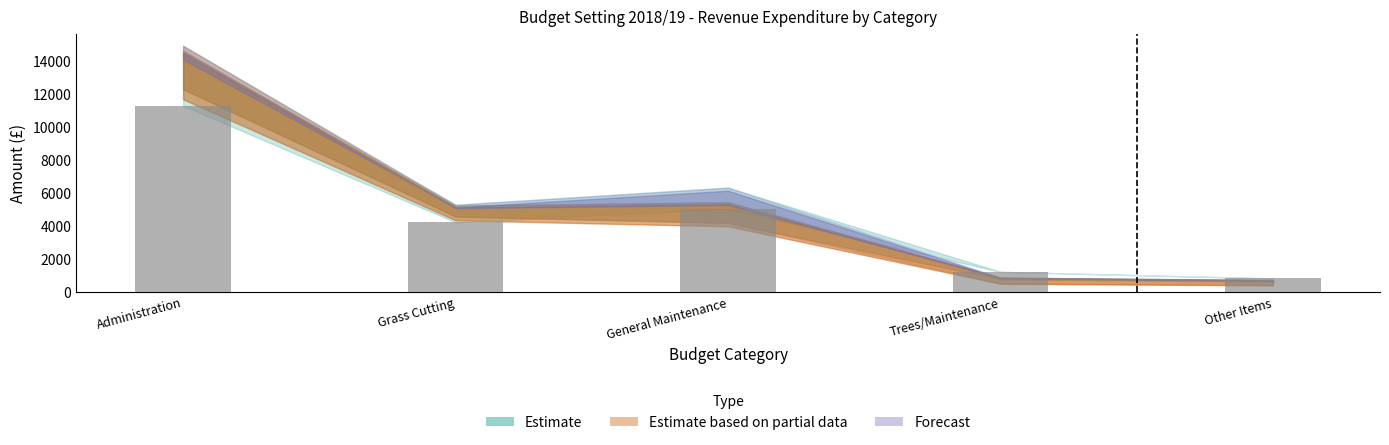

Rank the categories by value from lowest to highest.

Other Items, Trees/Maintenance, Grass Cutting, General Maintenance, Administration